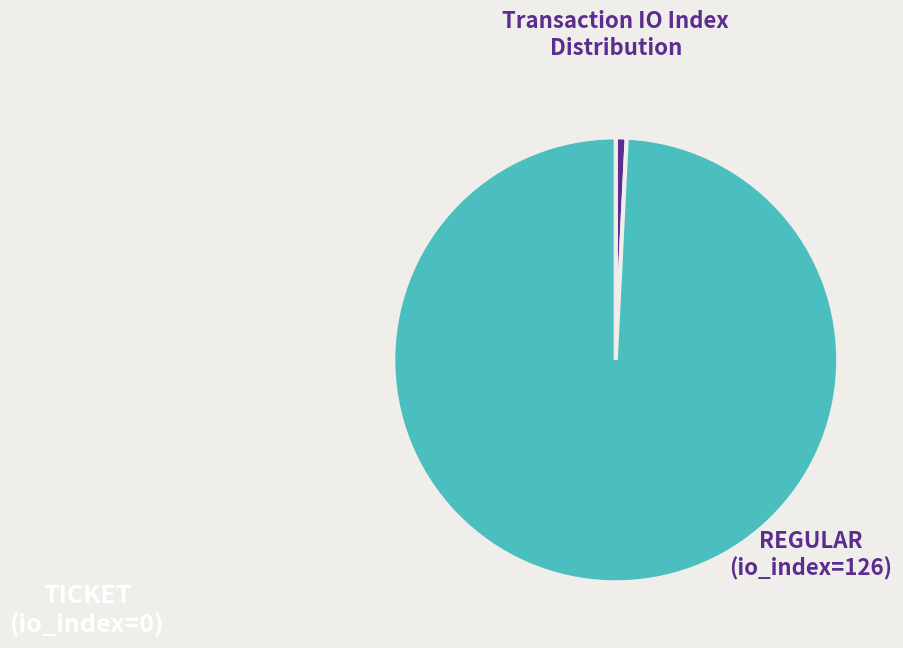

Does any single category account for the majority?

Yes